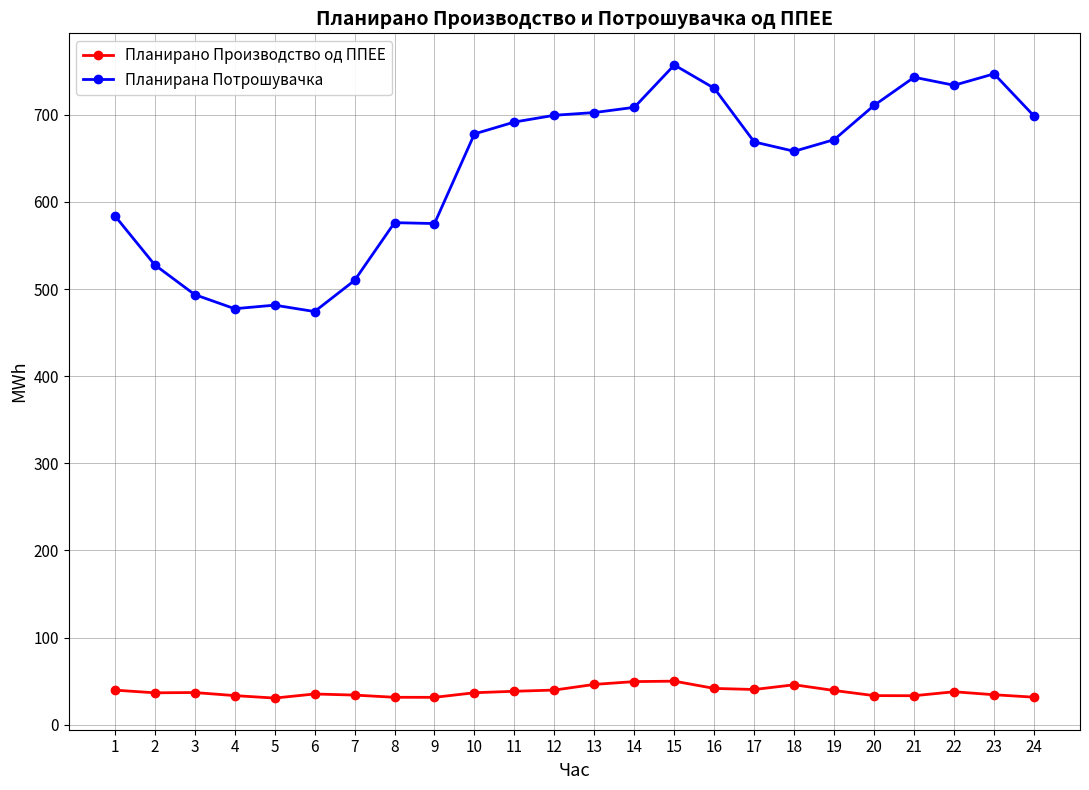

Rank the series at 11 from lowest to highest value.

Планирано Производство од ППЕЕ, Планирана Потрошувачка